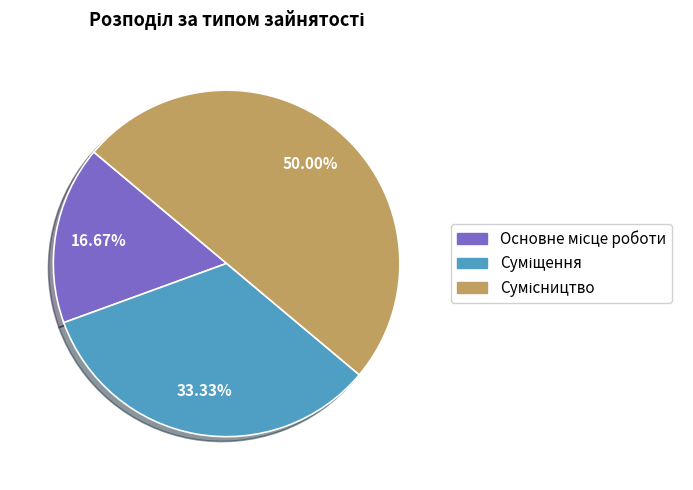

To the nearest percent, what is the difference between the Суміщення and Сумісництво slice percentages?

17%